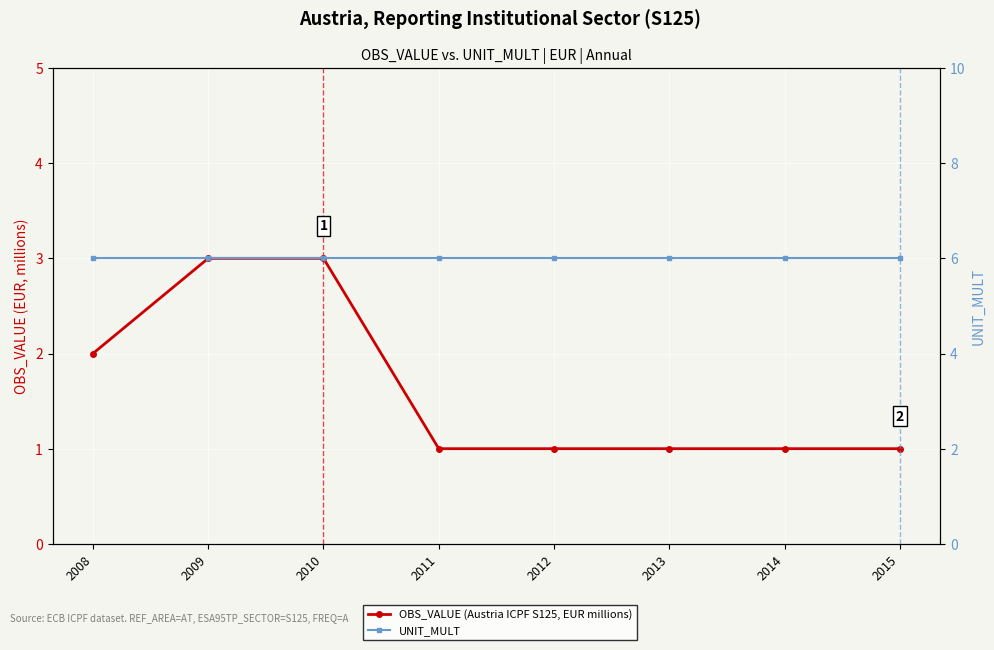

Rank the series by their maximum value, from lowest to highest.

OBS_VALUE (Austria ICPF S125, EUR millions), UNIT_MULT